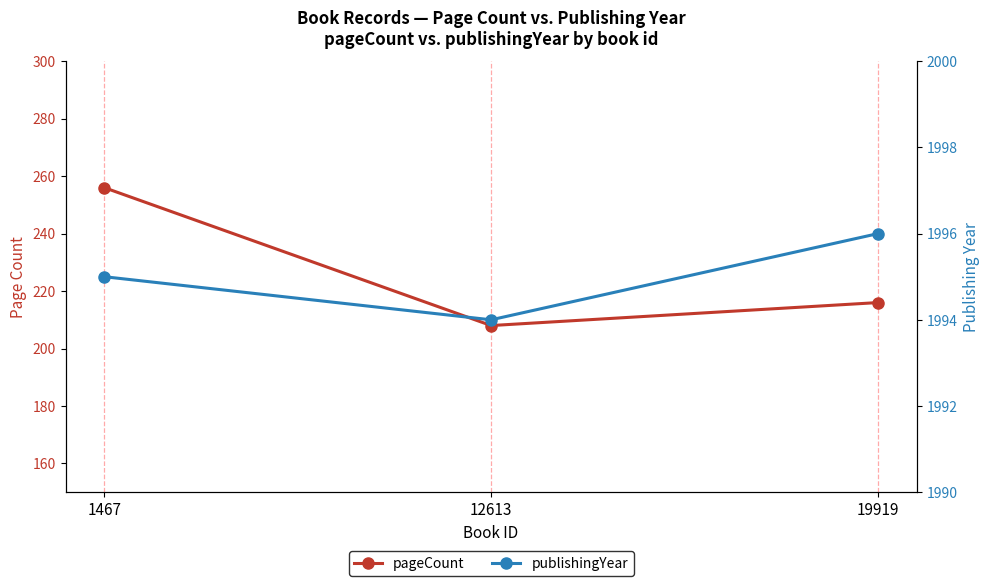

How many distinct data groups are displayed?

2